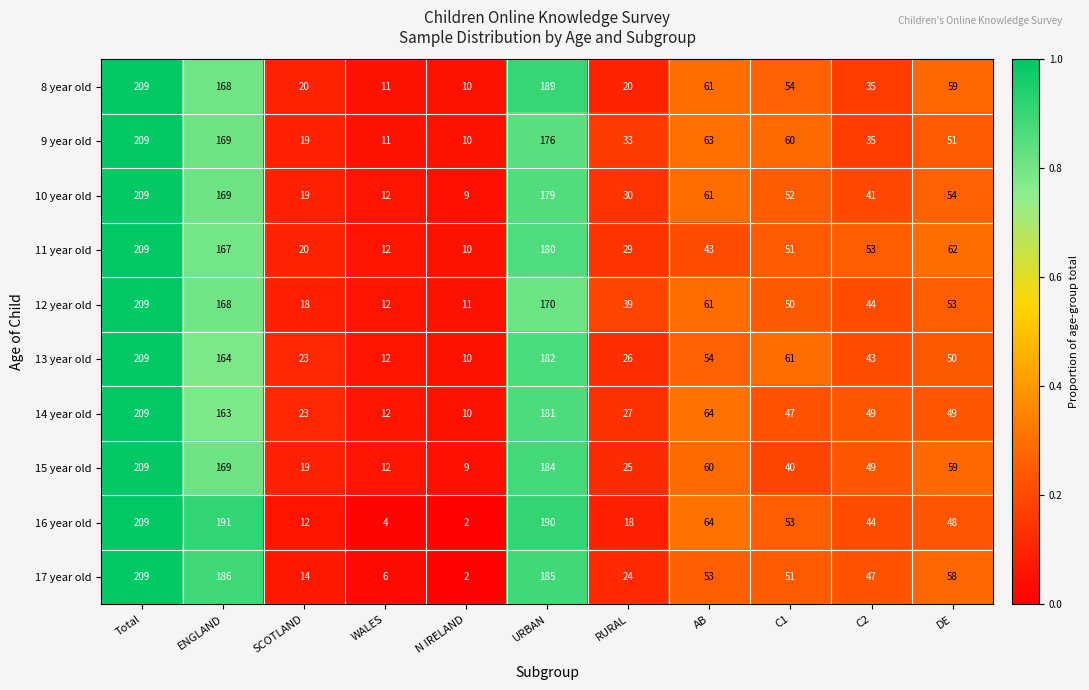

What is the greatest value displayed?

209